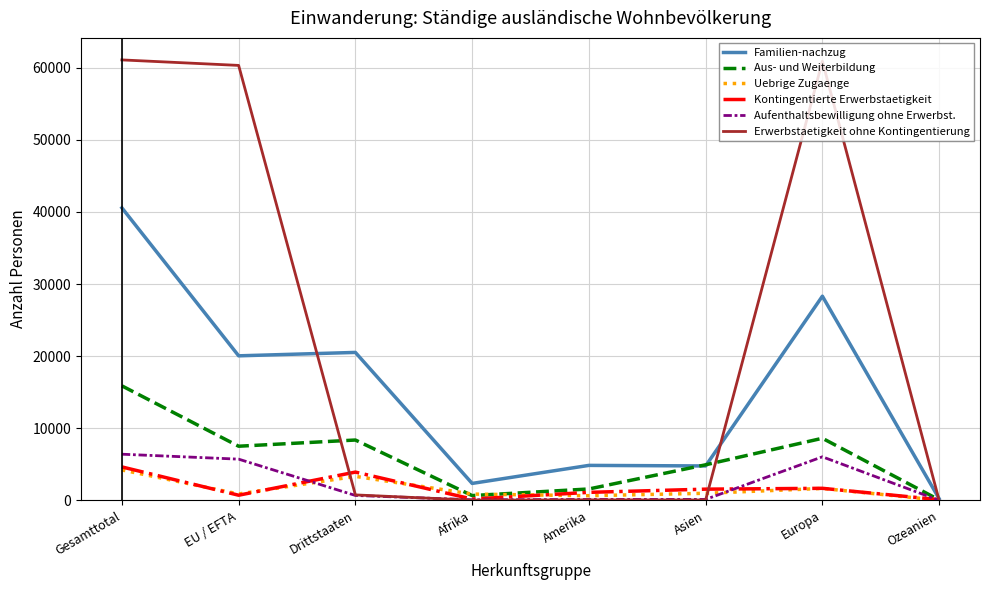

True or false: Aus- und Weiterbildung has a value of 1585 at Amerika.

True